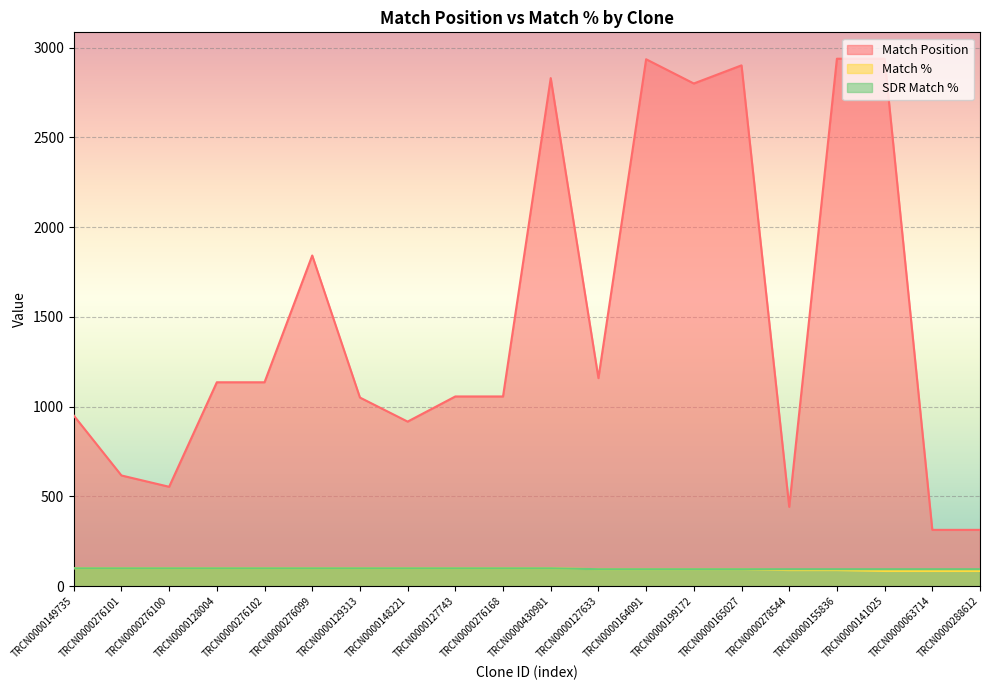

True or false: SDR Match % has a value of 35 at TRCN0000129313.

False